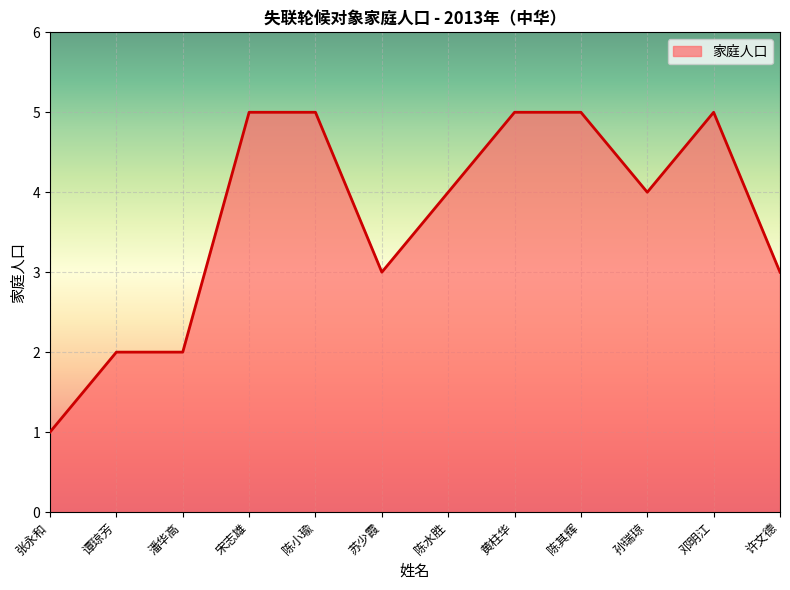

How many categories are shown in the chart?

12